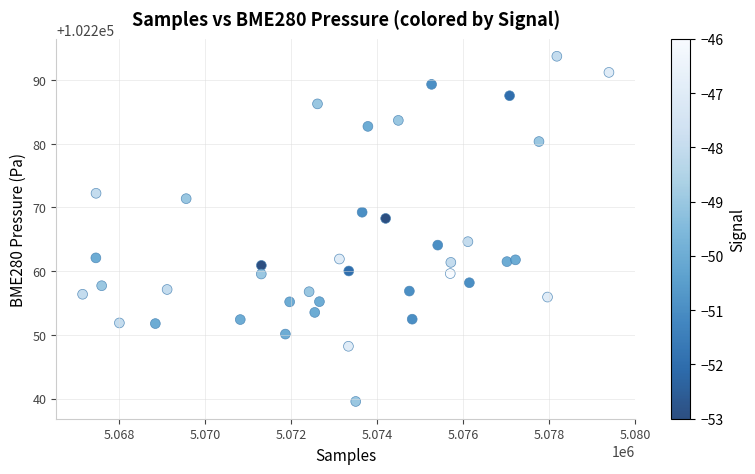

What is the range of X values (max minus min)?

12248.0